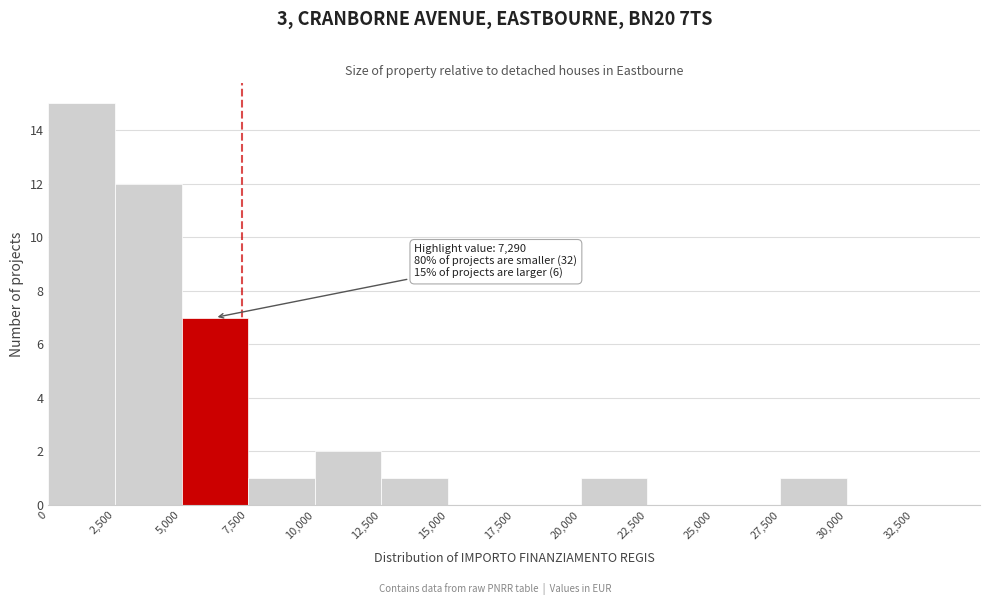

Which range on the x-axis has the tallest bar?

0 to 2500